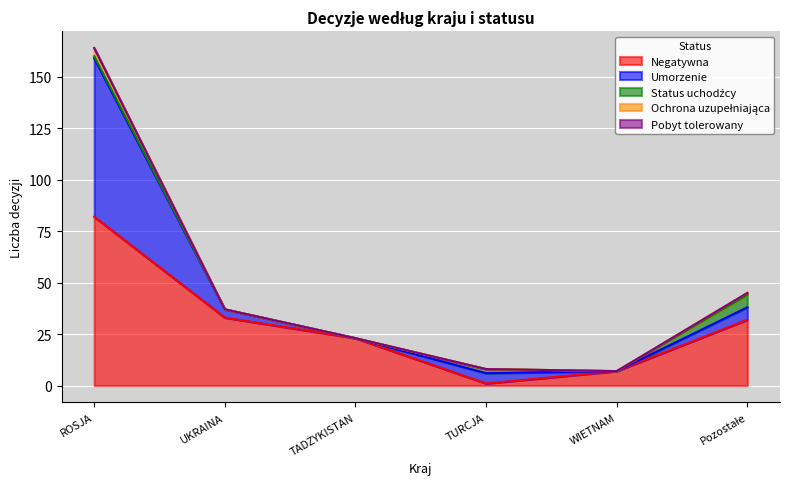

List the labels in order of Ochrona uzupełniająca value, smallest first.

UKRAINA, TADŻYKISTAN, TURCJA, WIETNAM, Pozostałe, ROSJA